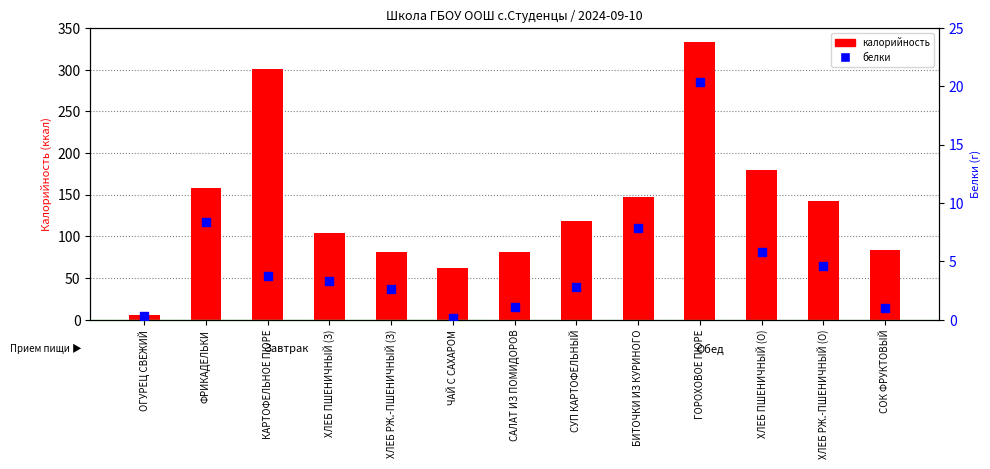

At how many categories does at least one series exceed 200?

2